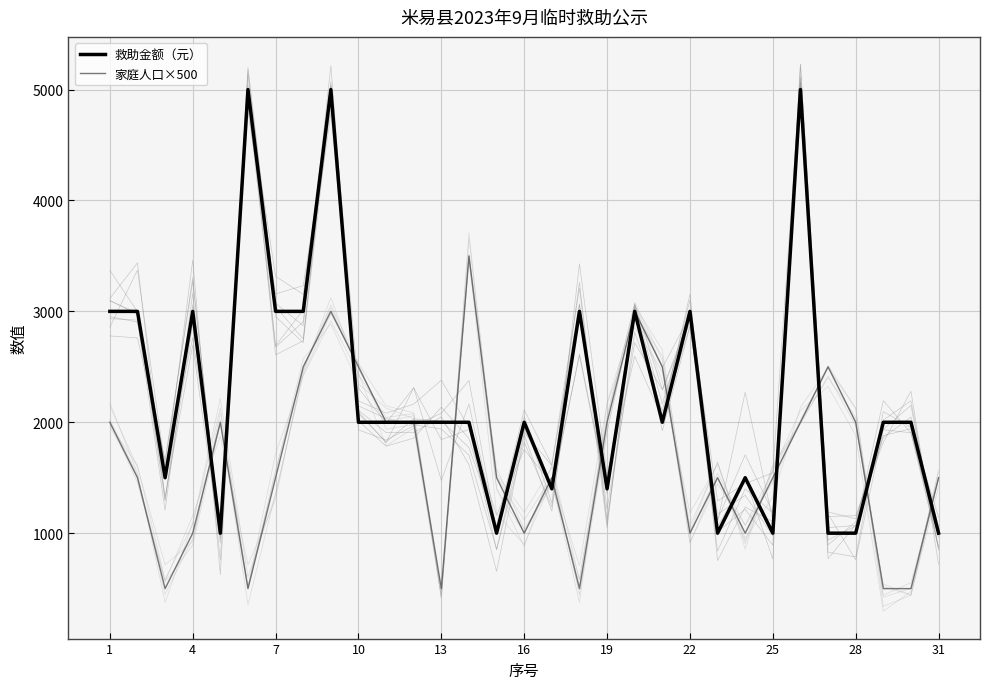

True or false: 家庭人口×500 has more than 0 interior local peaks.

True